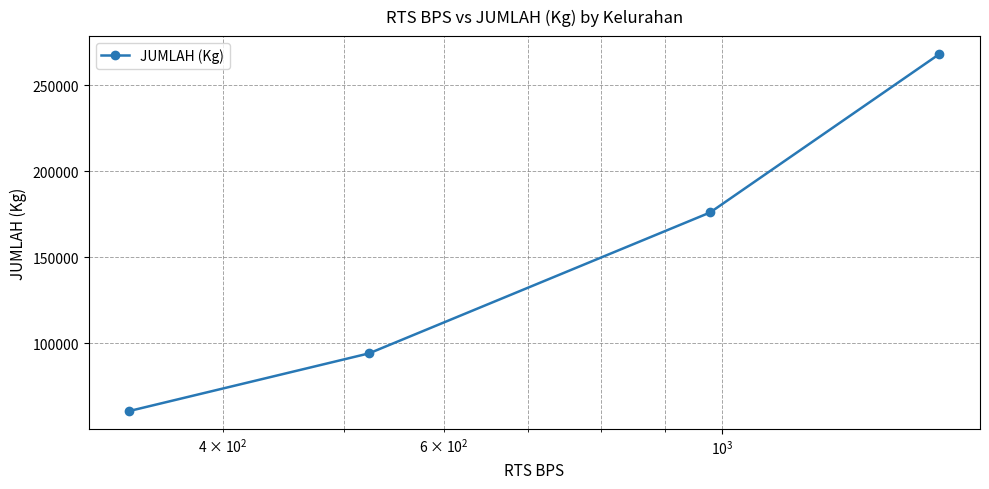

What is the difference between the second highest and second lowest values?

81900